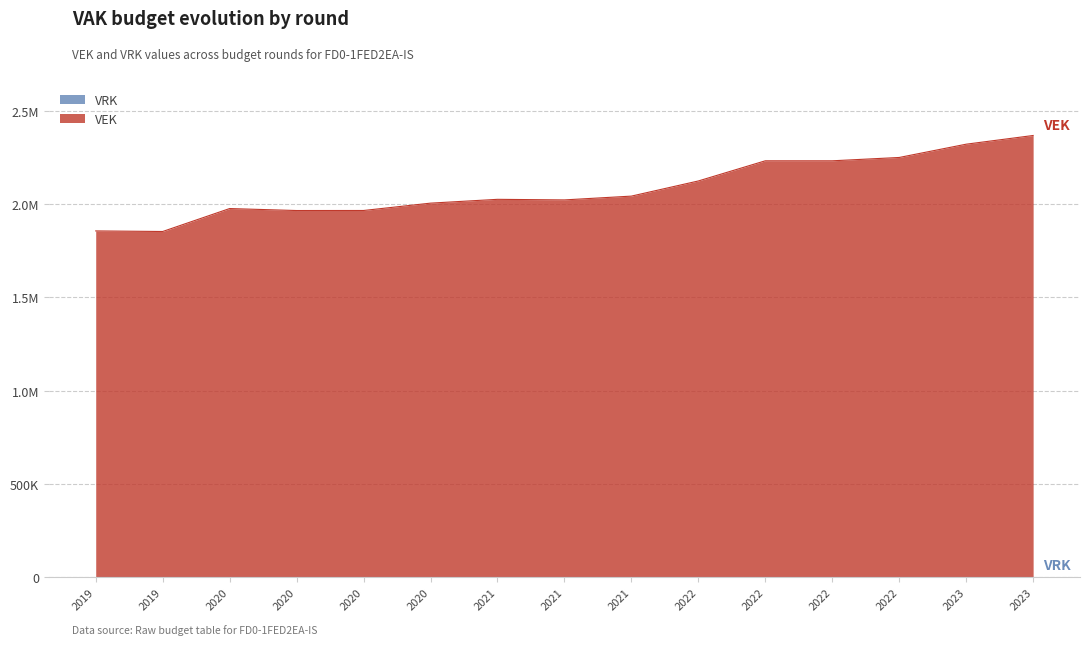

Does the chart display data point markers on the line(s)?

No